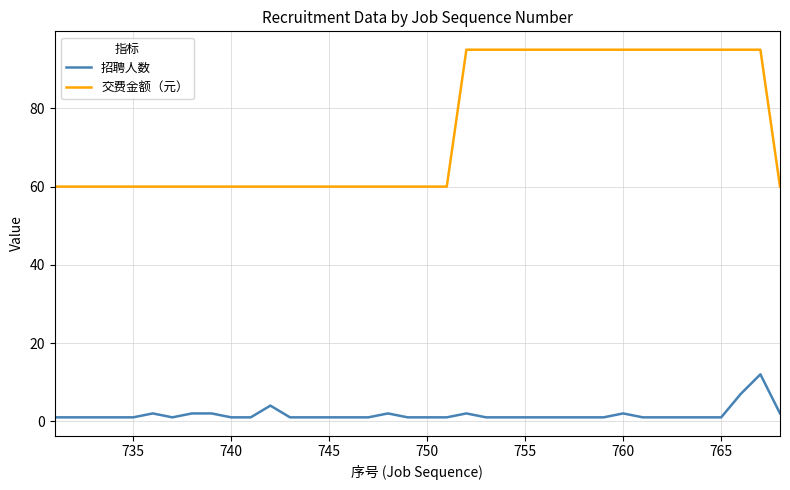

Reading left to right, what are all the values shown in this chart?

招聘人数: 1	1	1	1	1	2	1	2	2	1	1	4	1	1	1	1	1	2	1	1	1	2	1	1	1	1	1	1	1	2	1	1	1	1	1	7	12	2
交费金额（元）: 60	60	60	60	60	60	60	60	60	60	60	60	60	60	60	60	60	60	60	60	60	95	95	95	95	95	95	95	95	95	95	95	95	95	95	95	95	60